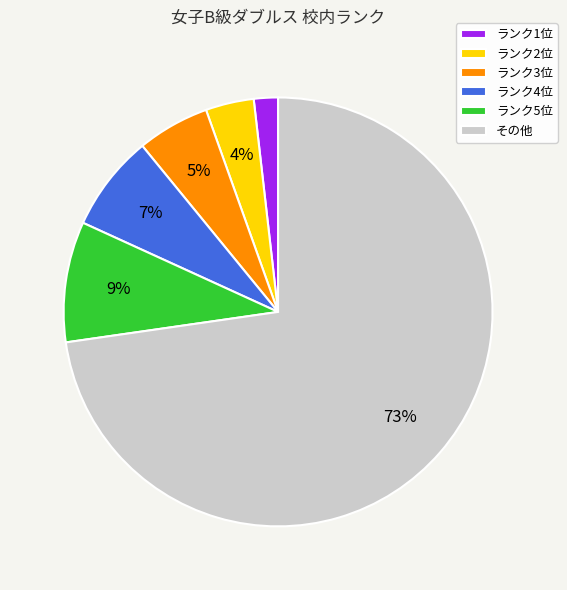

What is the largest slice in the pie chart?

その他